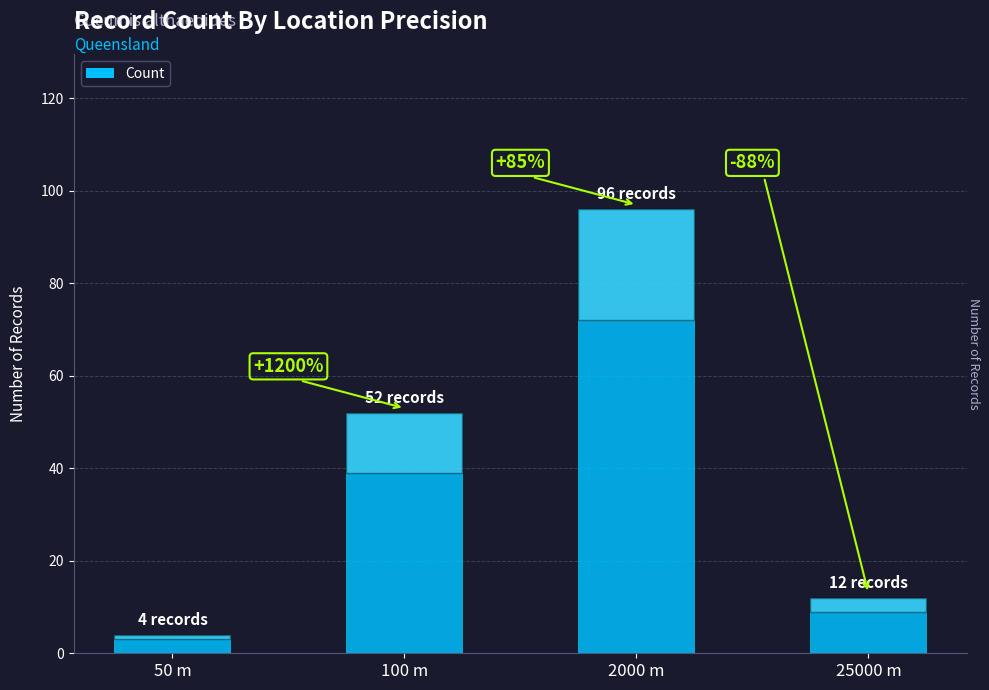

How many bars are there in total?

4